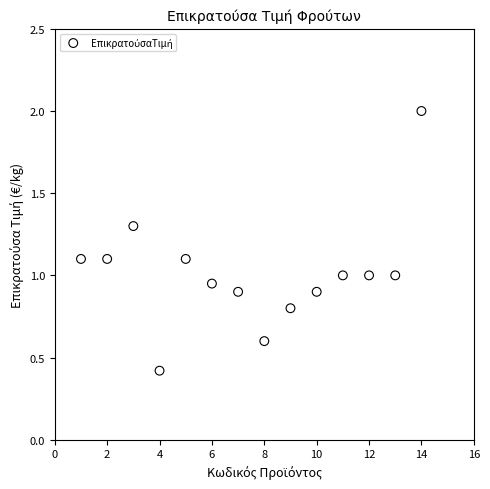

What is the range of Y values (max minus min)?

1.6